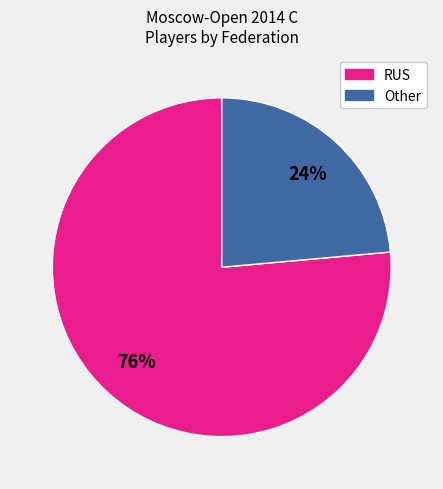

What percentage is the Other slice, to the nearest percent?

24%